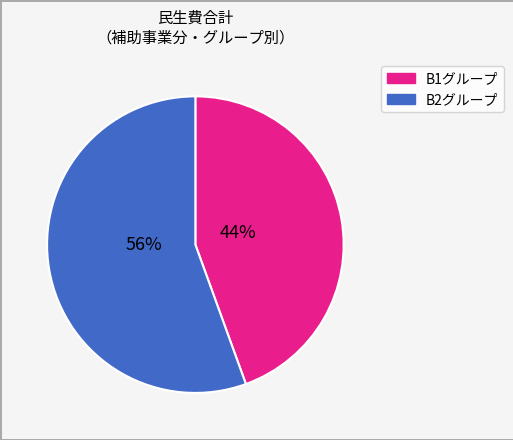

To the nearest percent, what is the average slice percentage?

50%